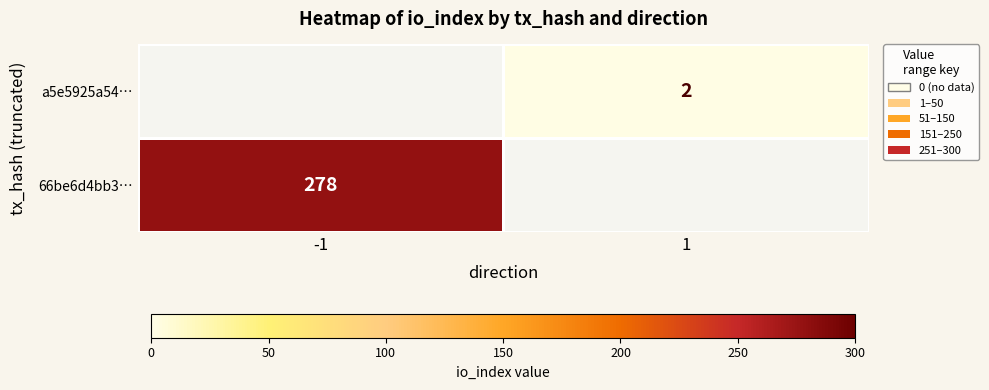

The value of a5e5925a54… at 1 is 1. True or false?

False